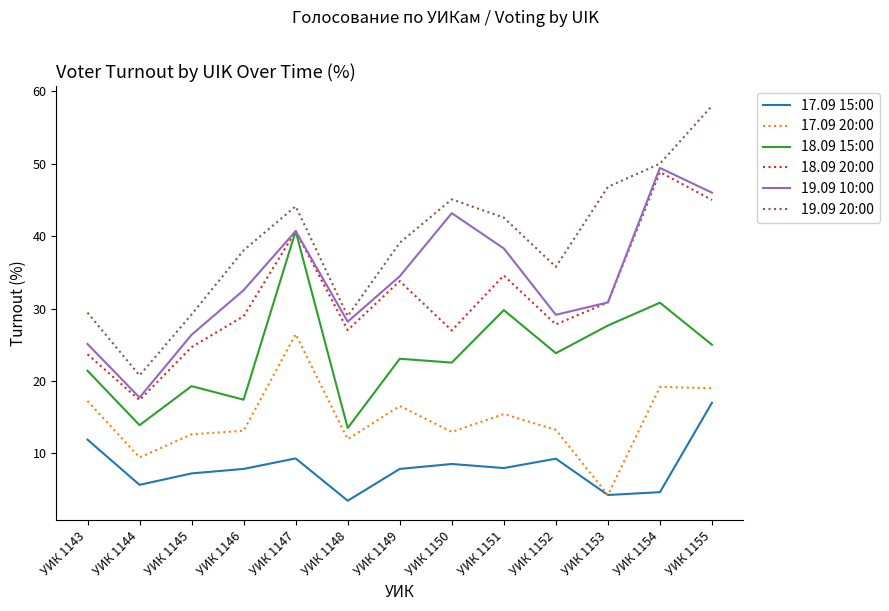

Between УИК 1149 and УИК 1152, which series saw the biggest shift?

18.09 20:00